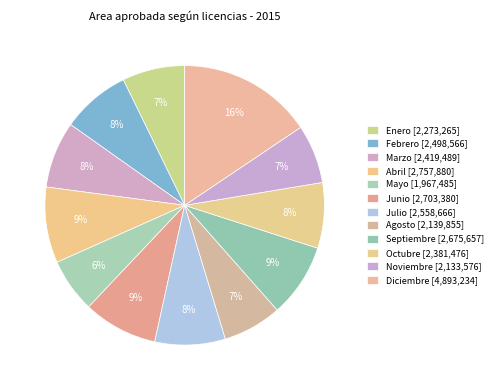

To the nearest percent, what is the difference between the Marzo and Agosto slice percentages?

1%